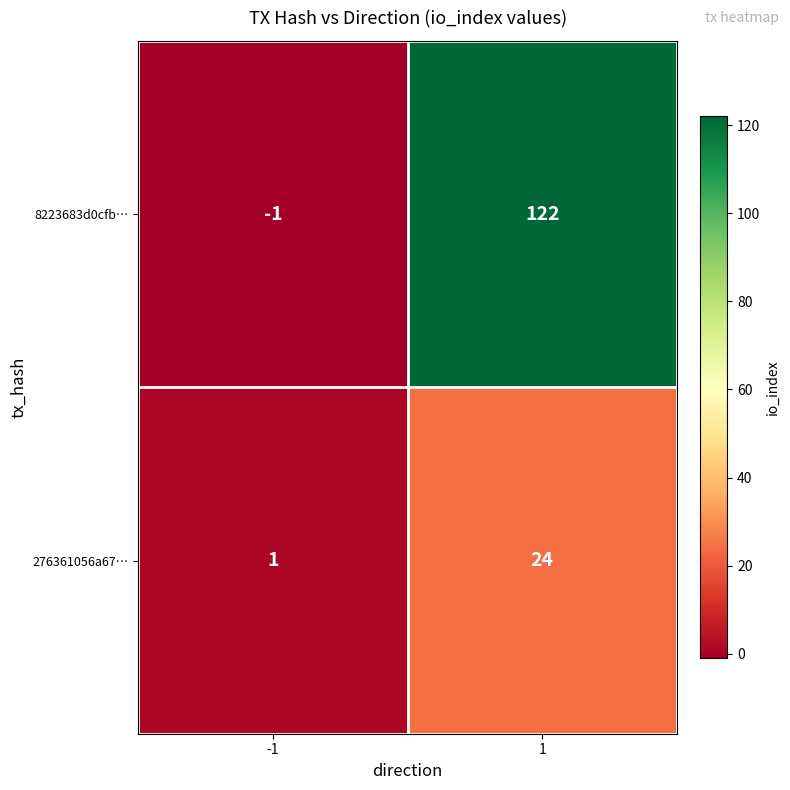

Reading right to left, what are all the values shown in this chart?

8223683d0cfb…: 122	-1
276361056a67…: 24	1